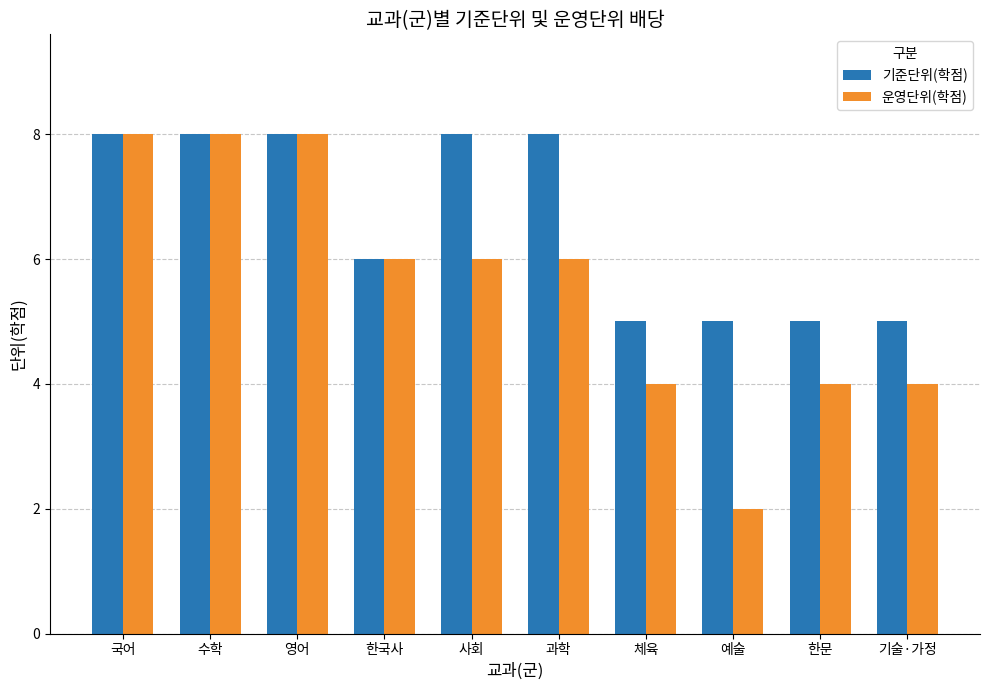

Which series has the largest total across all categories?

기준단위(학점)